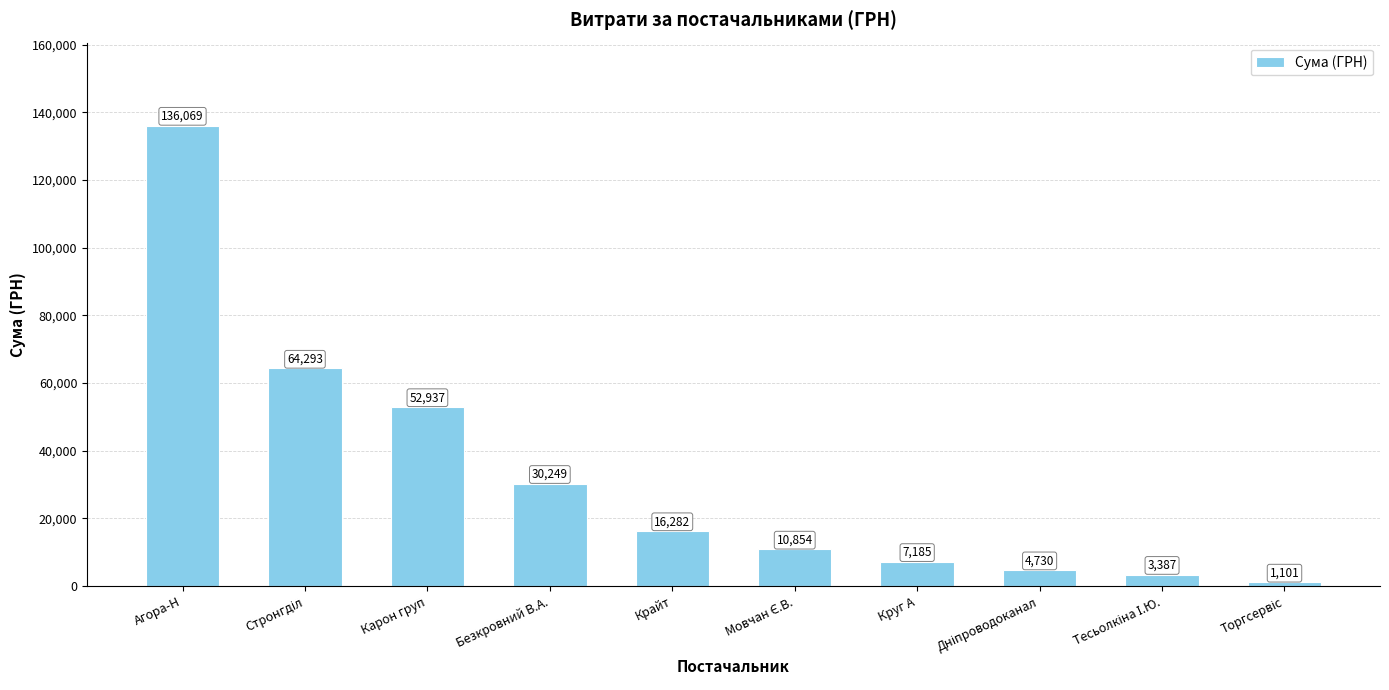

How many distinct data groups are displayed?

1